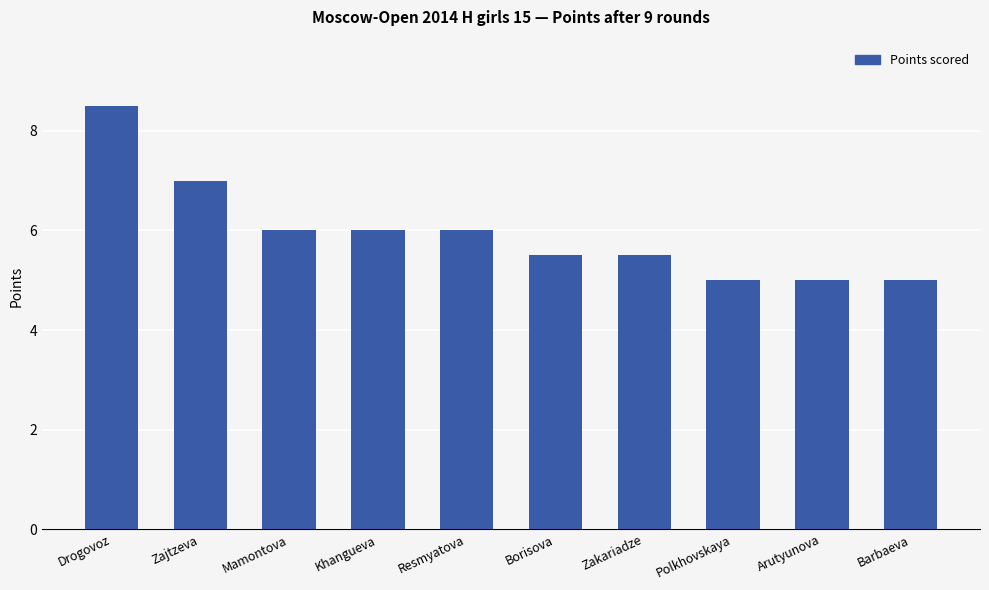

Approximately how many times larger is the value at Zajtzeva compared to Resmyatova?

1.2